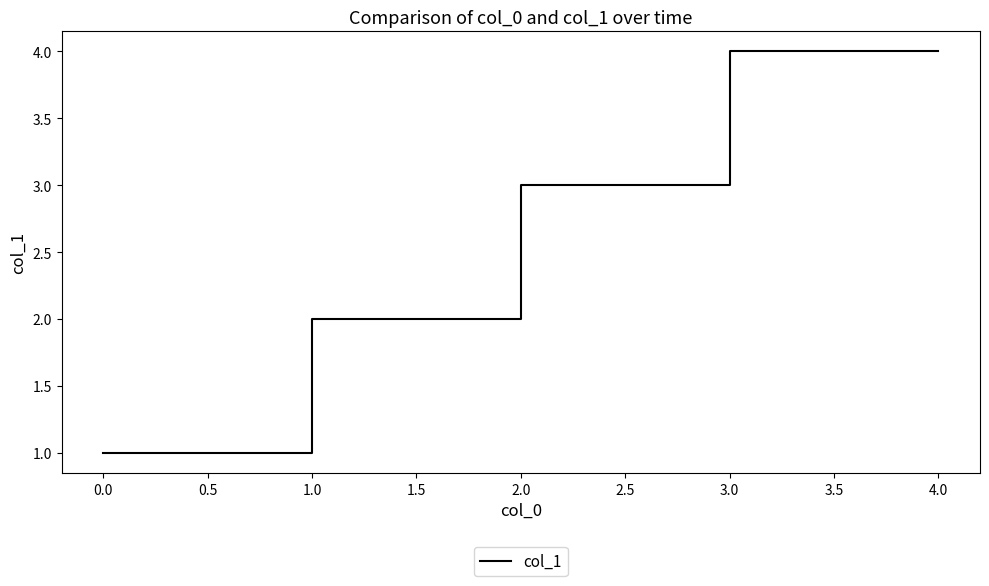

What is the change in value from 1.0 to 2.0?

+1